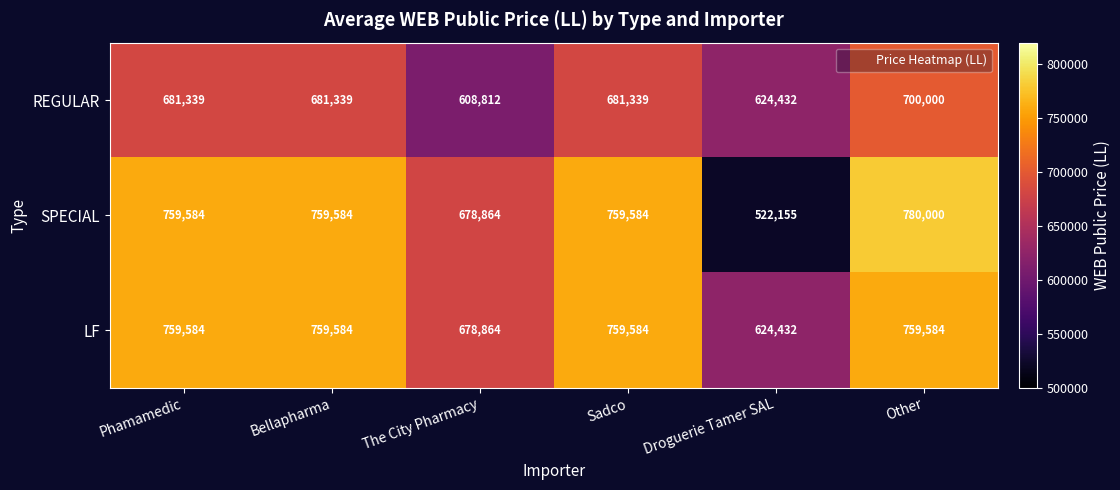

Which series changed the most between The City Pharmacy and Droguerie Tamer SAL?

SPECIAL